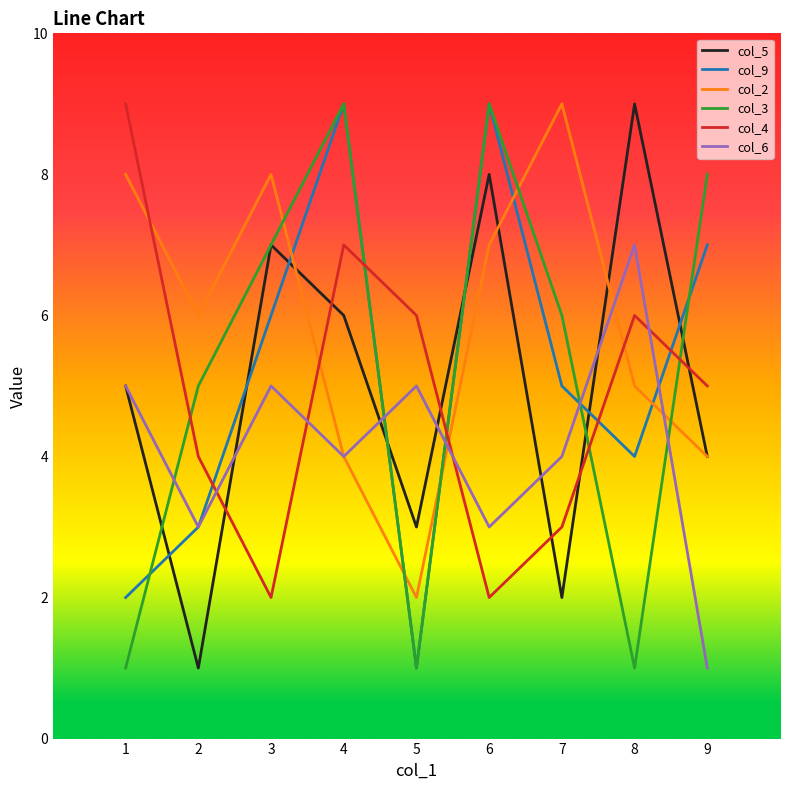

True or false: col_6 has more than 0 points higher than both neighbors.

True